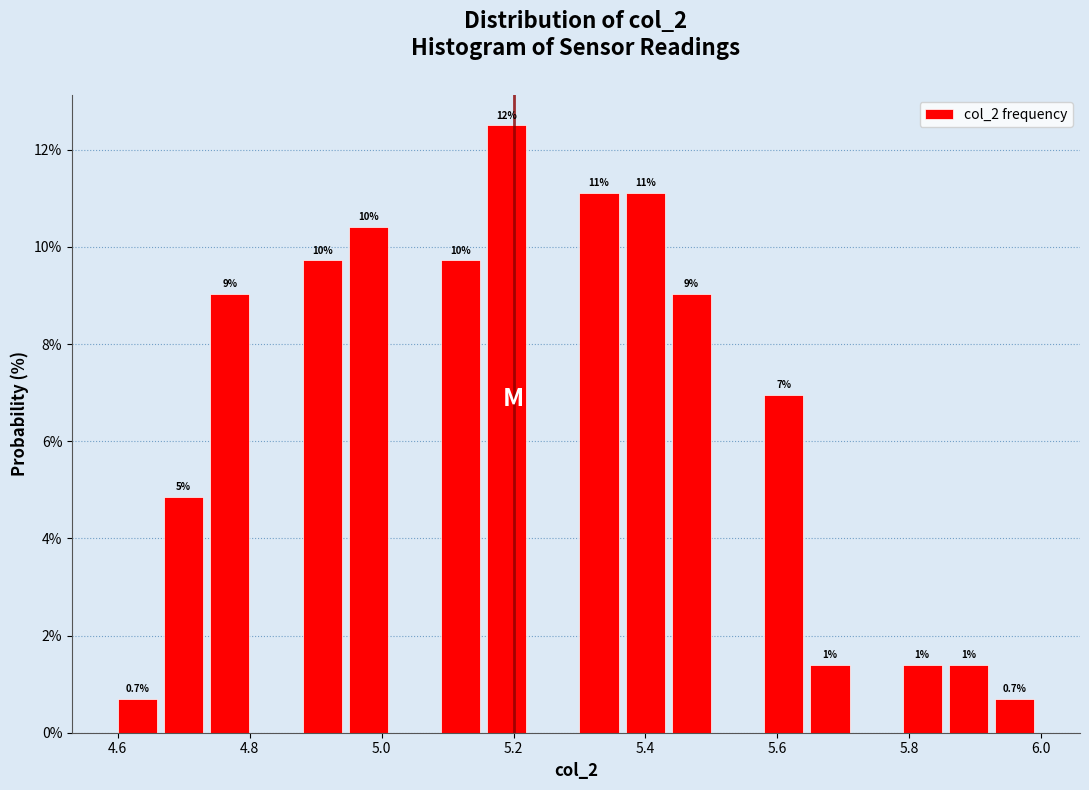

Around what value on the x-axis is the tallest bar? Give the approximate position of its centre, as read against the axis.

5.18